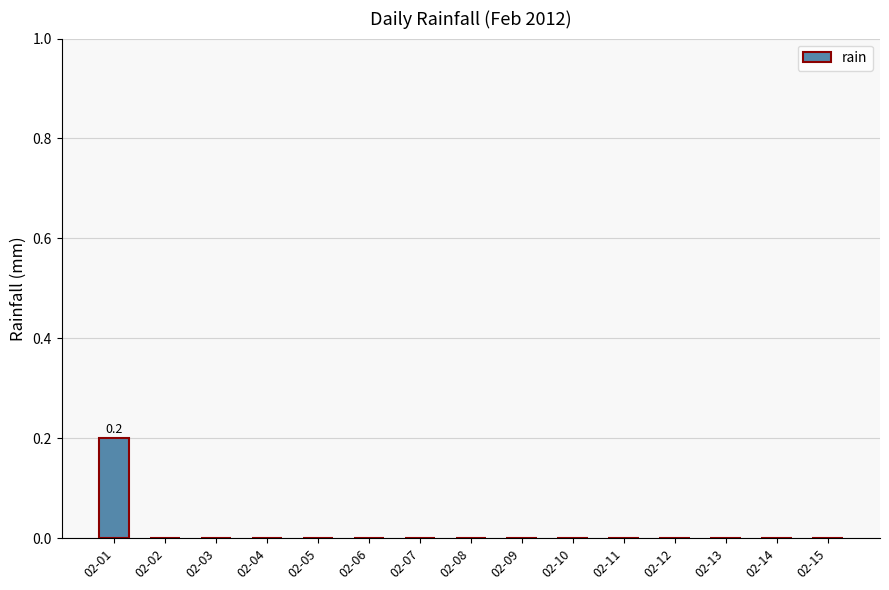

Count the number of data series in this chart.

1